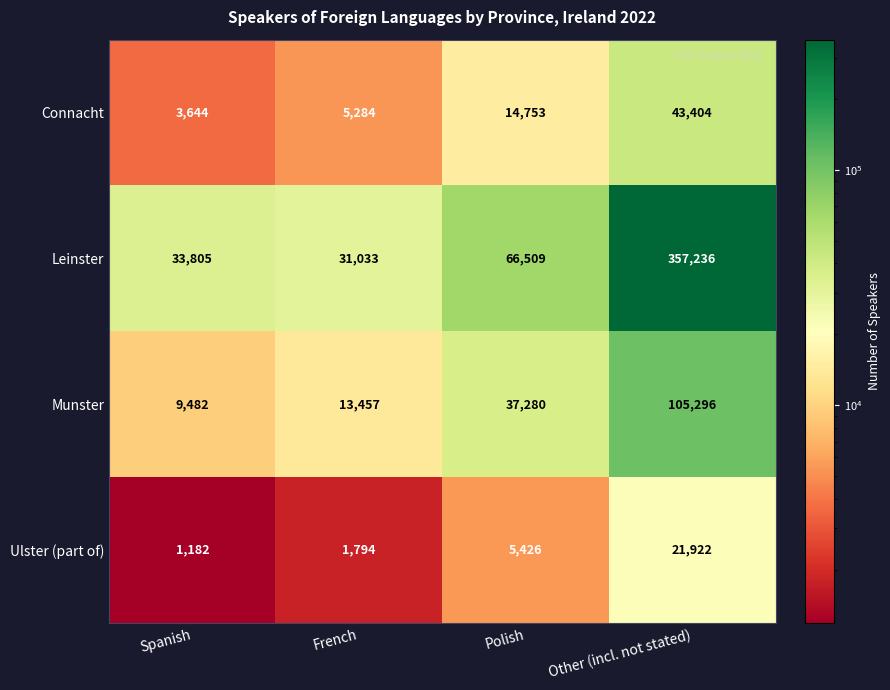

Reading left to right, what are all the values shown in this chart?

Connacht: Spanish=3644	French=5284	Polish=14753	Other (incl. not stated)=43404
Leinster: Spanish=33805	French=31033	Polish=66509	Other (incl. not stated)=357236
Munster: Spanish=9482	French=13457	Polish=37280	Other (incl. not stated)=105296
Ulster (part of): Spanish=1182	French=1794	Polish=5426	Other (incl. not stated)=21922